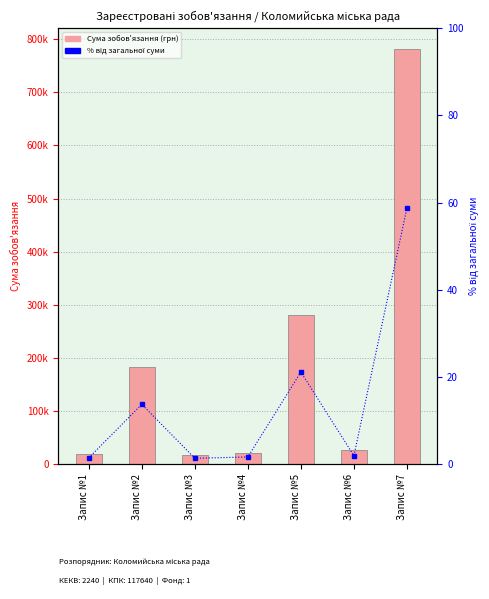

Which series has the largest range (max minus min)?

Сума зобов'язання